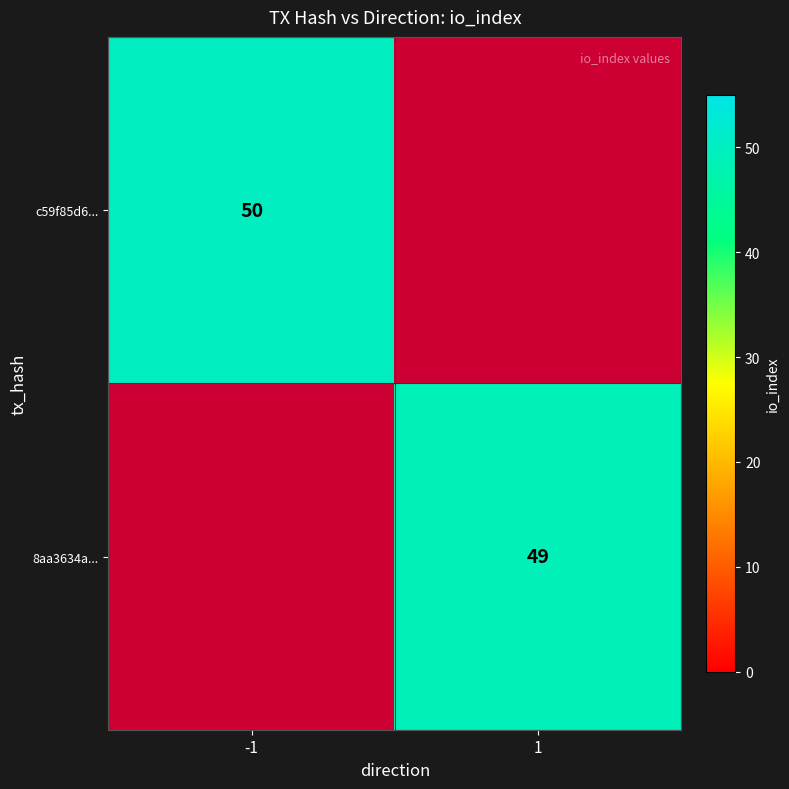

The c59f85d6... series shows 50 at -1. True or false?

True